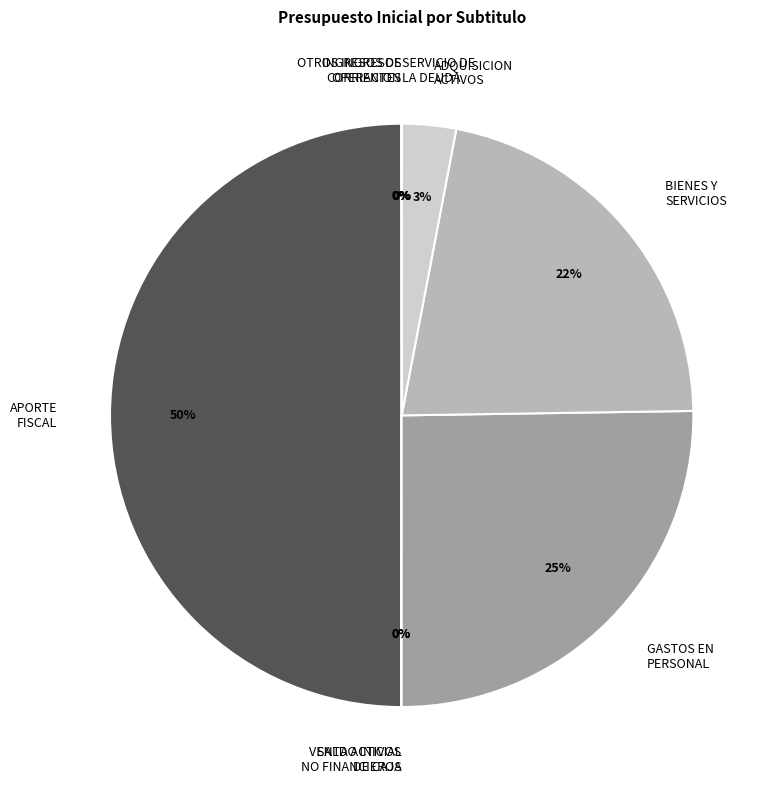

To the nearest percent, what is the average slice percentage?

11%